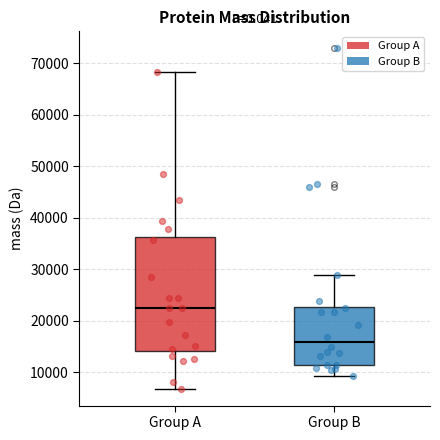

Where is the upper edge of the box for Group B on the y-axis? The values are not printed on the chart, so give them approximately, as read against the axis.

23000